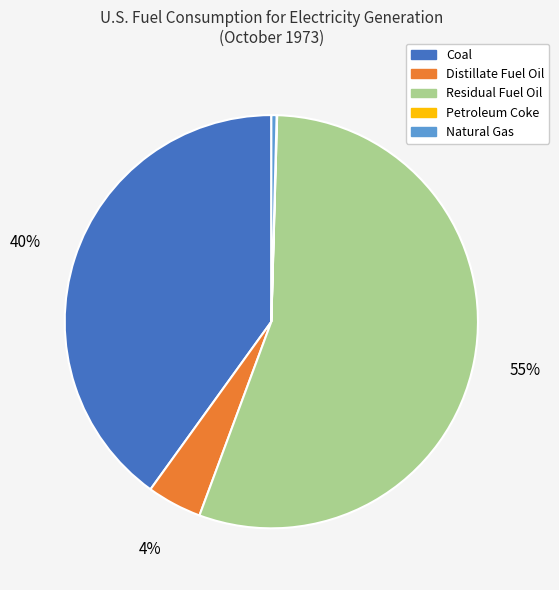

To the nearest percent, what is the combined percentage of Distillate Fuel Oil and Coal?

44%